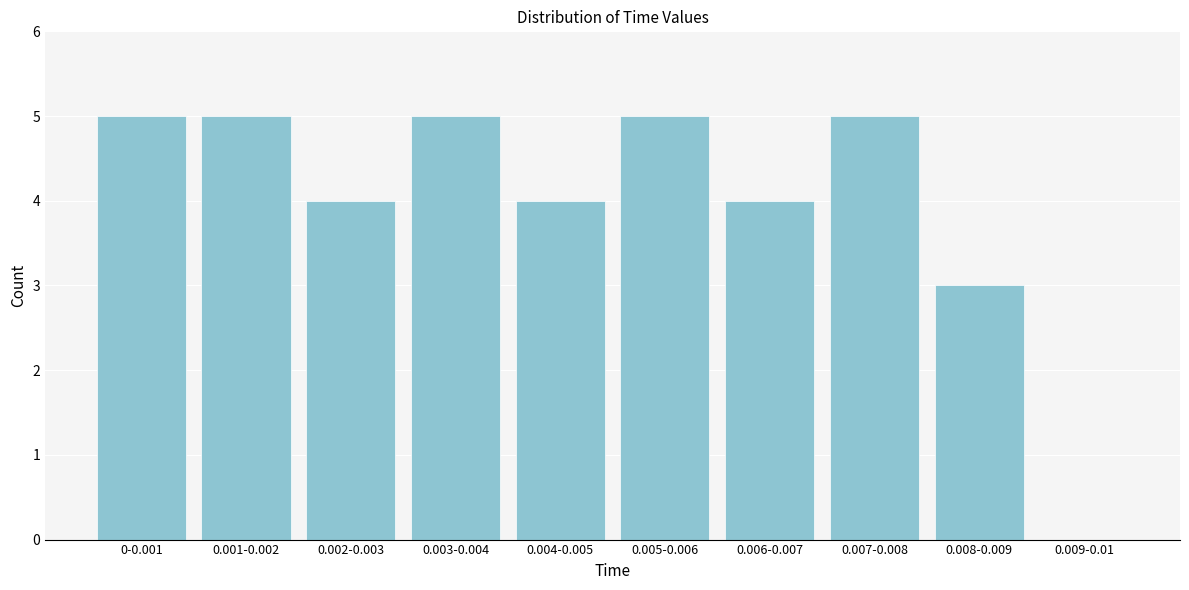

Reading left to right, transcribe all the data shown in this chart.

0-0.001=5	0.001-0.002=5	0.002-0.003=4	0.003-0.004=5	0.004-0.005=4	0.005-0.006=5	0.006-0.007=4	0.007-0.008=5	0.008-0.009=3	0.009-0.01=0